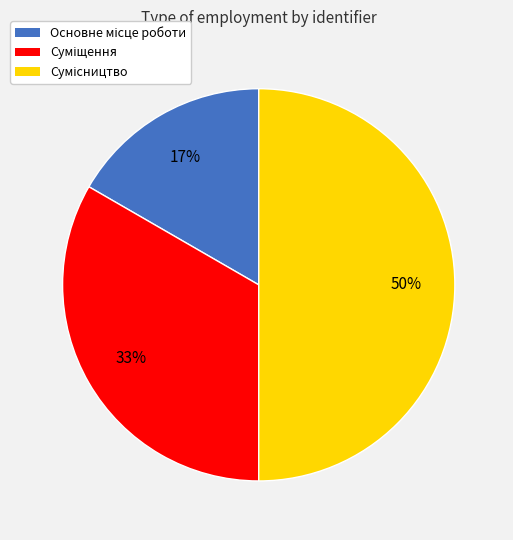

How many segments does this pie chart have?

3